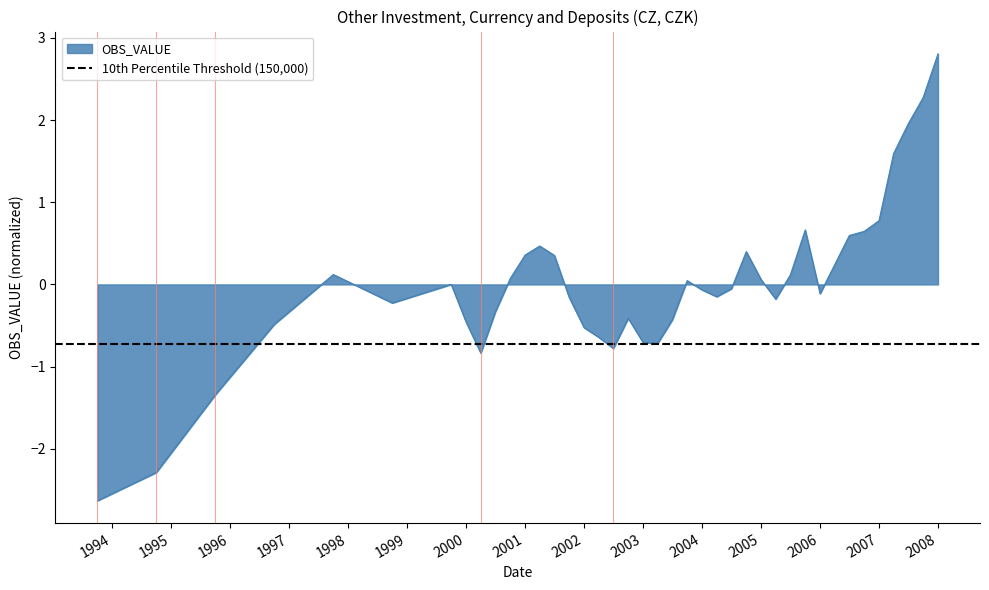

What is the difference between the second highest and second lowest values?

4.6